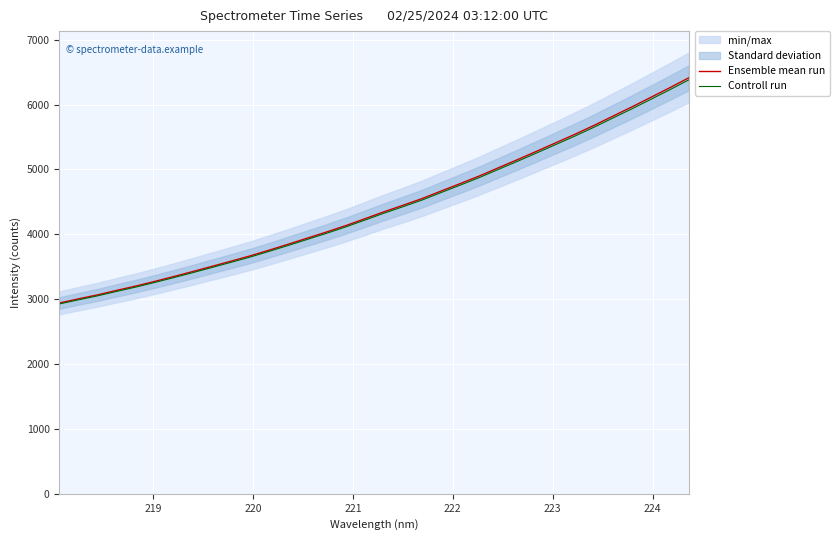

What is the maximum value for Ensemble mean run?

6411.5